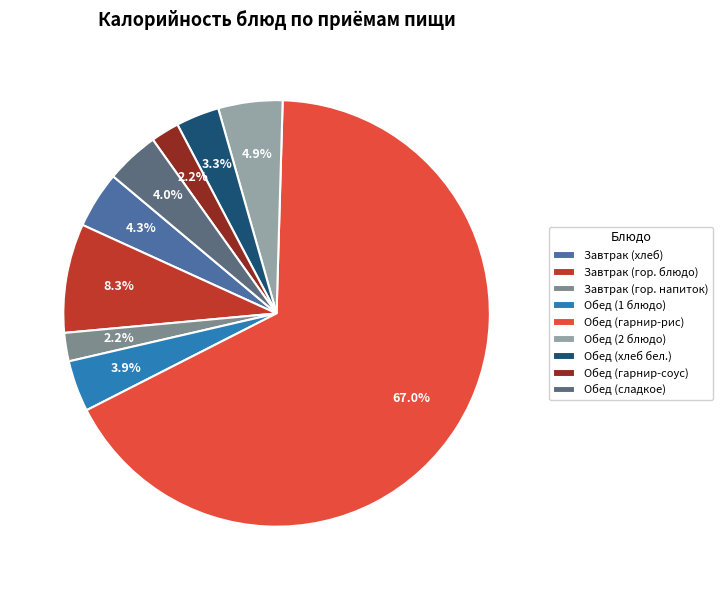

Count the number of slices in the pie.

9